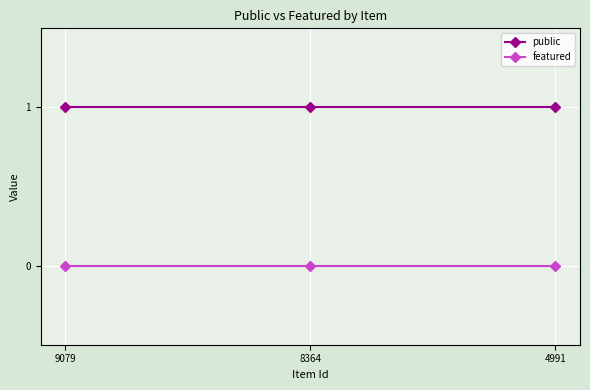

The featured series shows 0 at 8364. True or false?

True